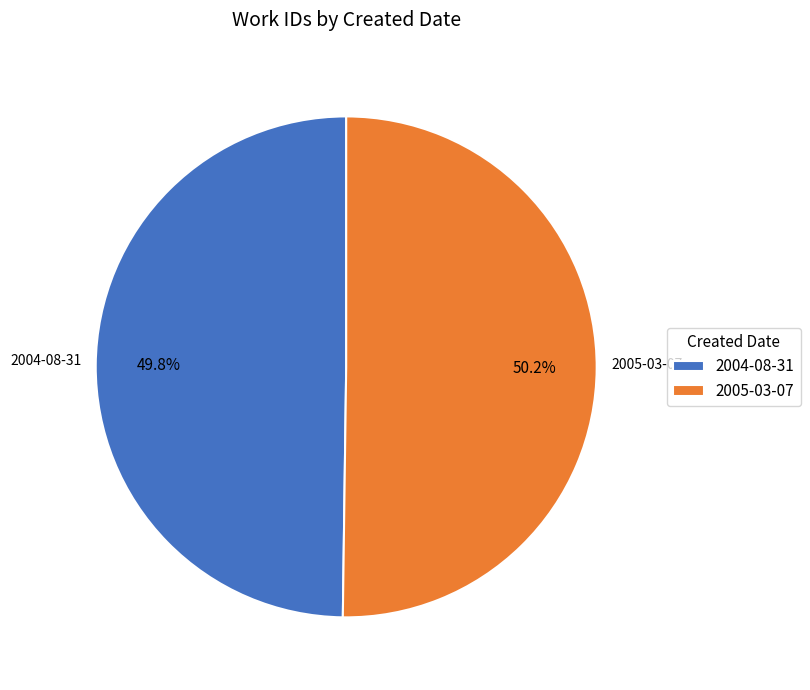

What is the total percentage of 2005-03-07 and 2004-08-31?

100.0%